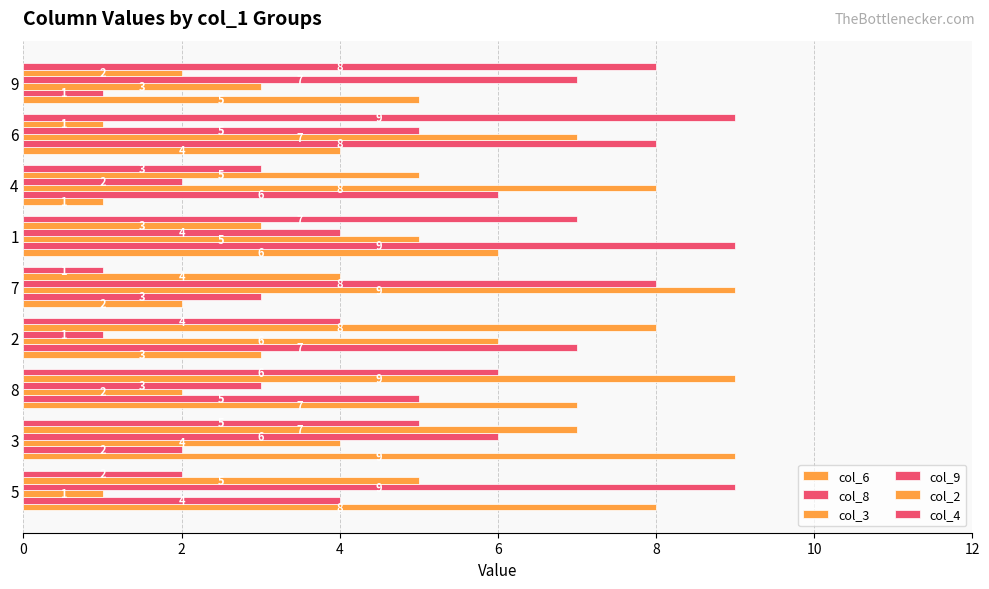

How many values in the col_8 series are below 5?

4